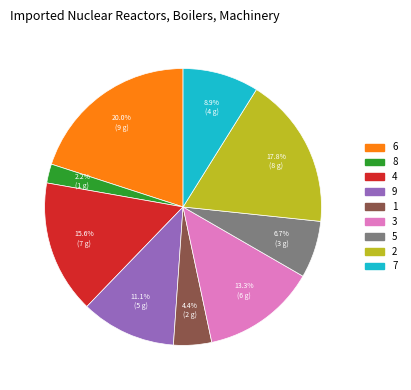

Combined, what portion of the pie is 2 and 6?

37.8%